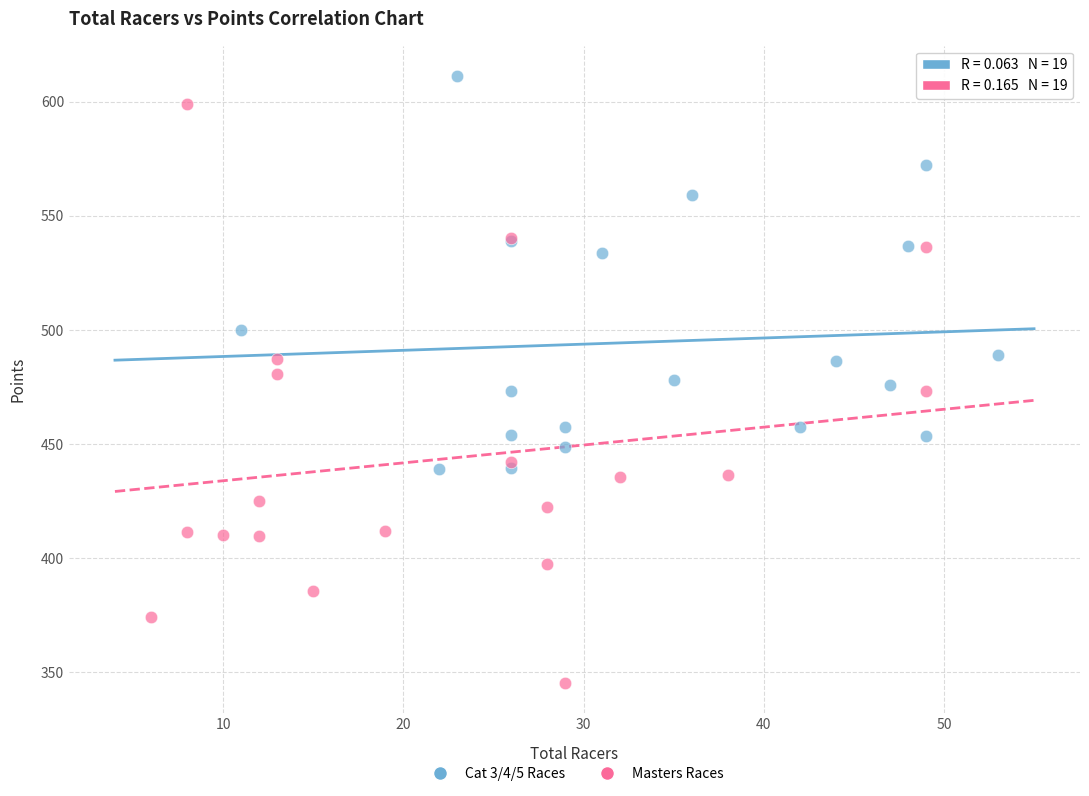

Which series reaches the minimum Y coordinate?

Masters Races